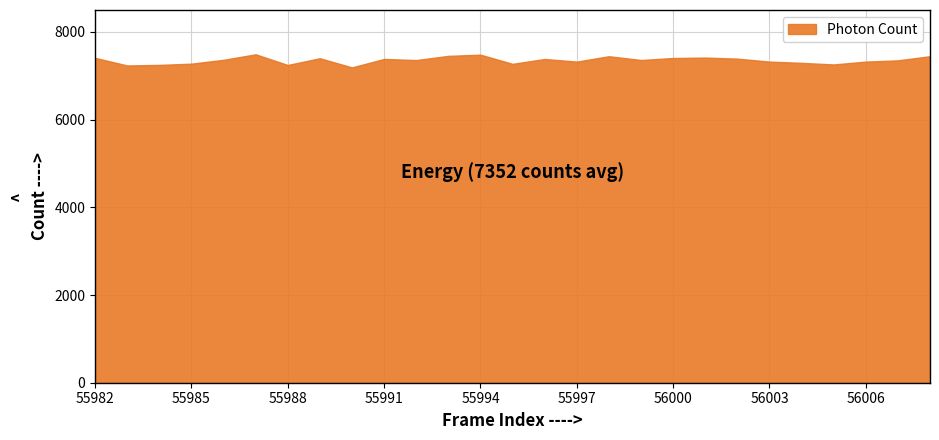

What is the value of the 8th point from the left?

7400